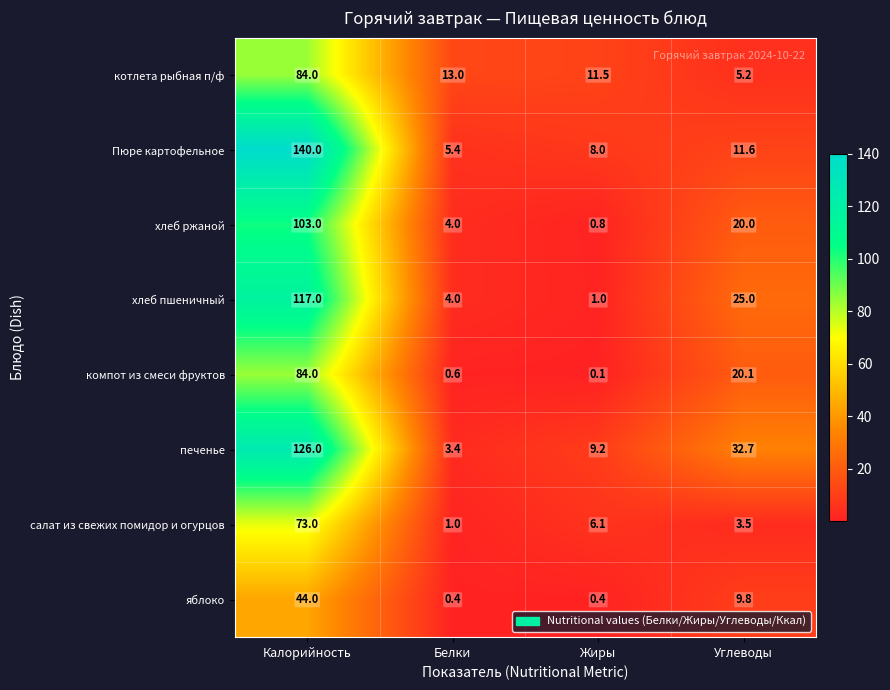

Which series has the largest total across all categories?

печенье